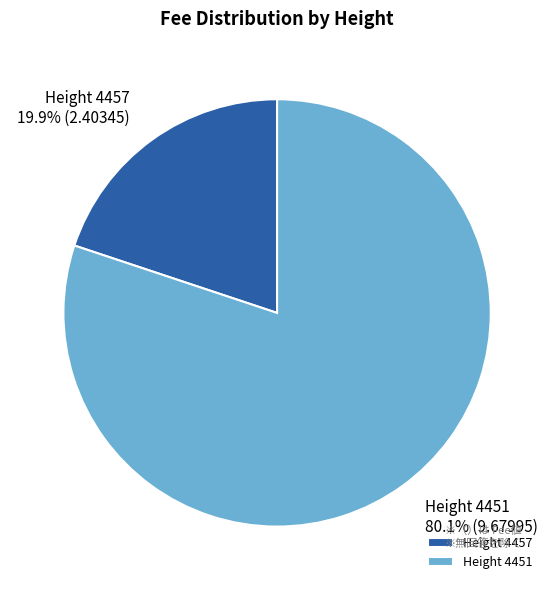

To the nearest percent, what percentage of the pie is Height 4457?

20%